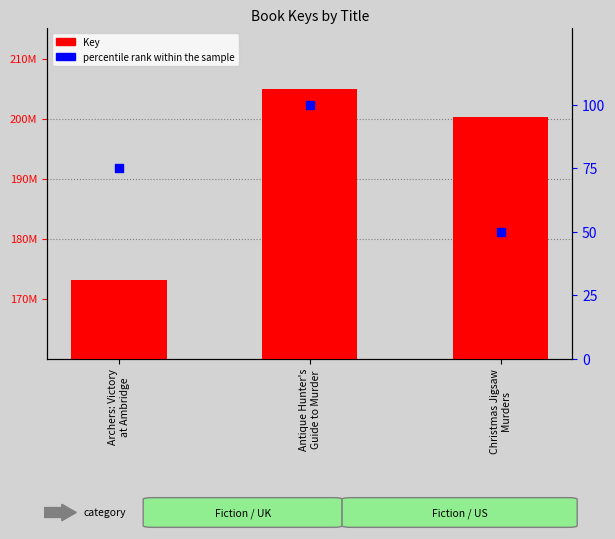

Which series has the largest total across all categories?

Key